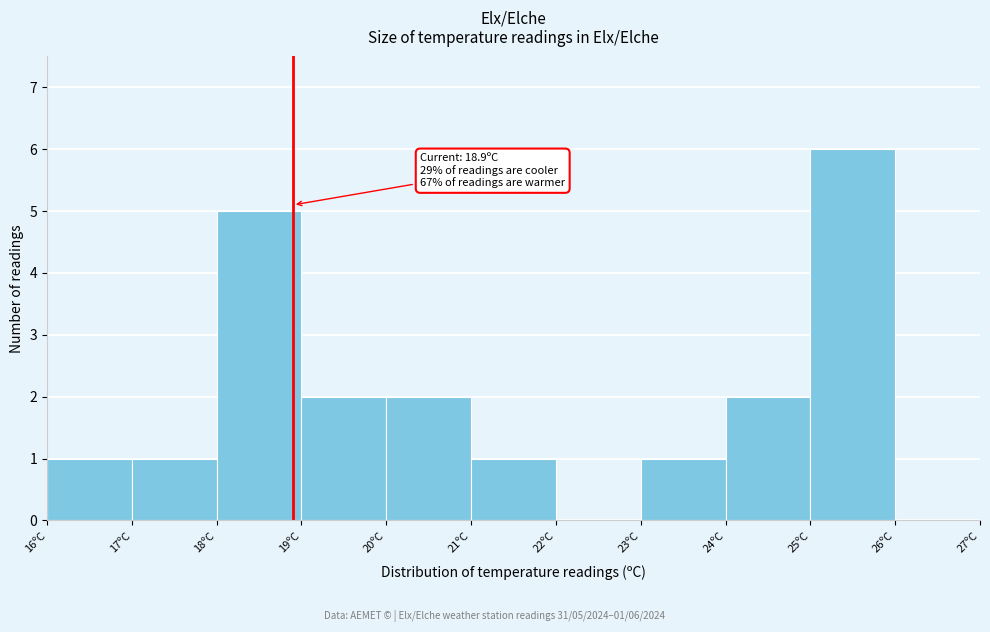

Over which range of the x-axis is the bar tallest?

25 to 26